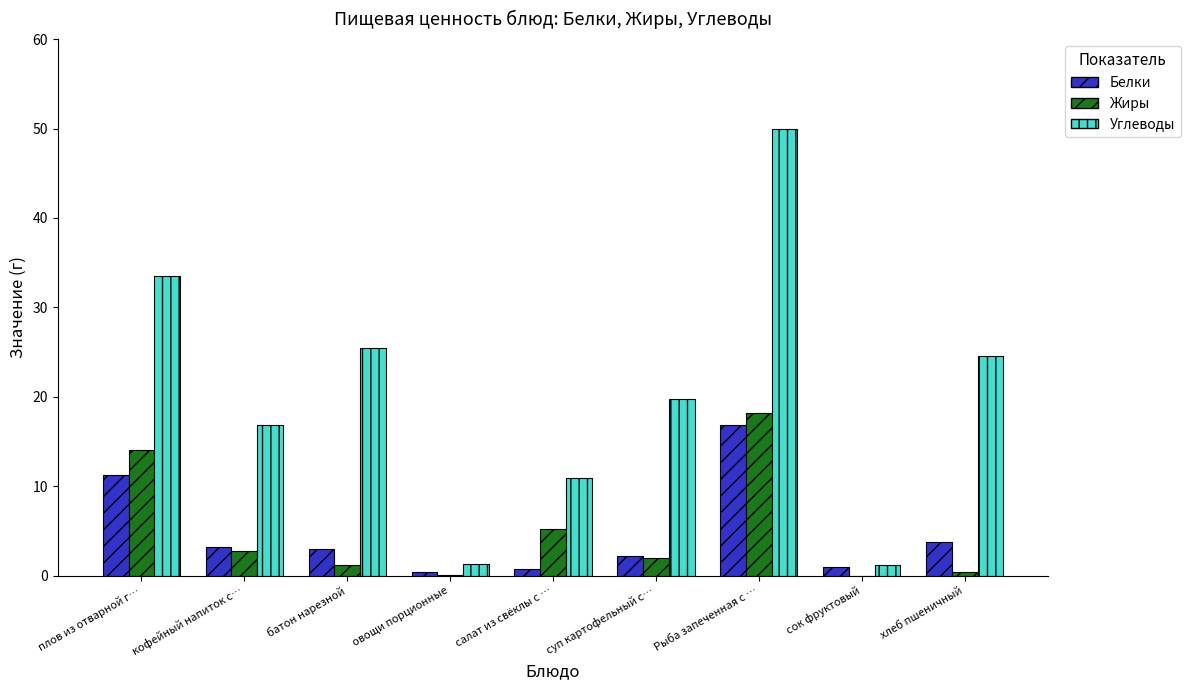

How many series are shown in this chart?

3